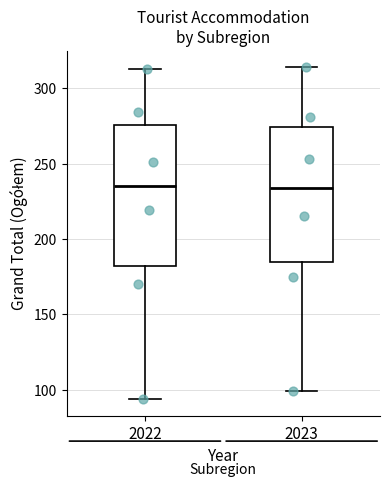

Reading left to right, transcribe this box plot: for each box, give where its median line is, the range the box spans, and where its two whiskers end, as read against the y-axis. The values are not printed on the chart, so give them approximately, as read against the axis.

2022: median 235, box 180 to 275, whiskers 95 to 315
2023: median 235, box 185 to 275, whiskers 100 to 315